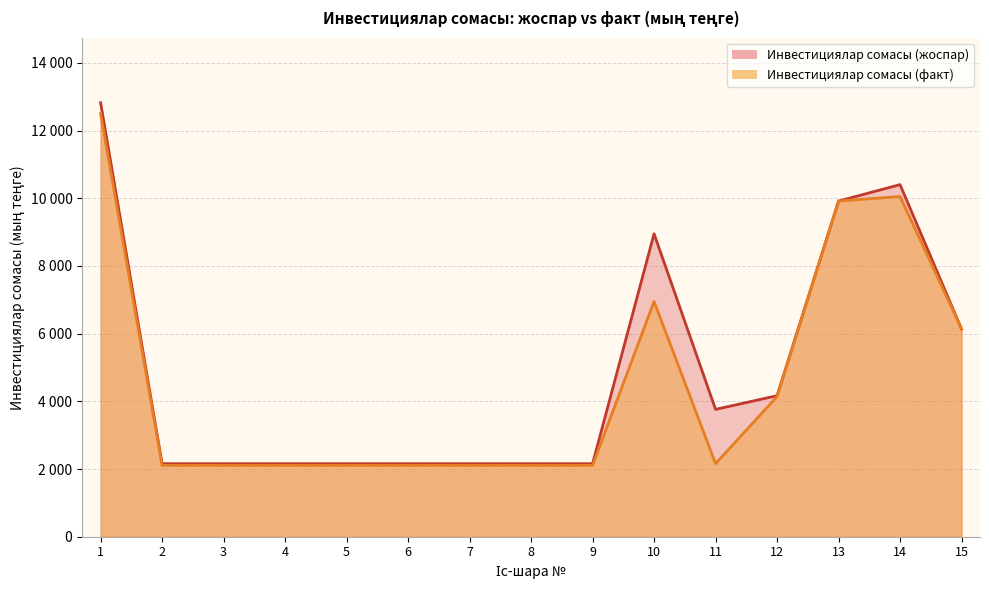

True or false: Инвестициялар сомасы (факт) has more than 2 interior local peaks.

False